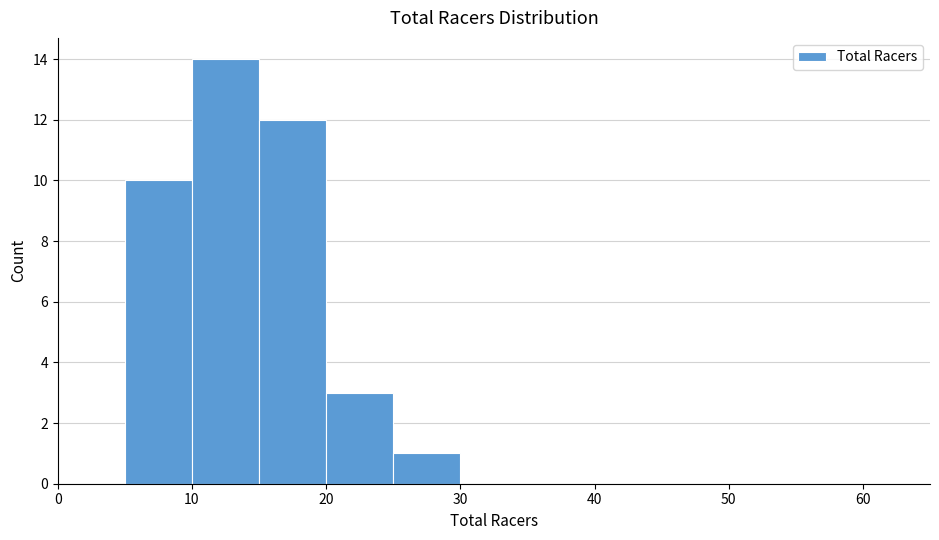

Reading left to right, transcribe this chart: for each bar, give the range it covers on the x-axis and its height. The values are not printed on the chart, so give them approximately, as read against the axis.

0 to 5: 0
5 to 10: 10
10 to 15: 14
15 to 20: 12
20 to 25: 3
25 to 30: 1
30 to 35: 0
35 to 40: 0
40 to 45: 0
45 to 50: 0
50 to 55: 0
55 to 60: 0
60 to 65: 0